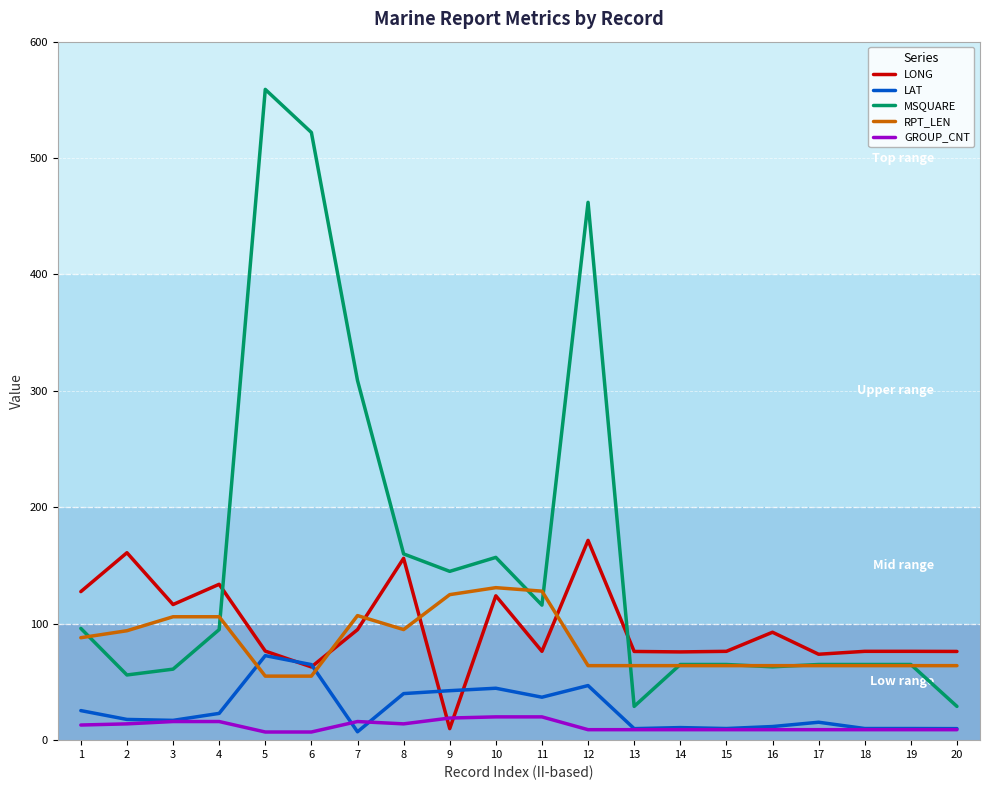

What is the maximum value shown in the chart?

559.0